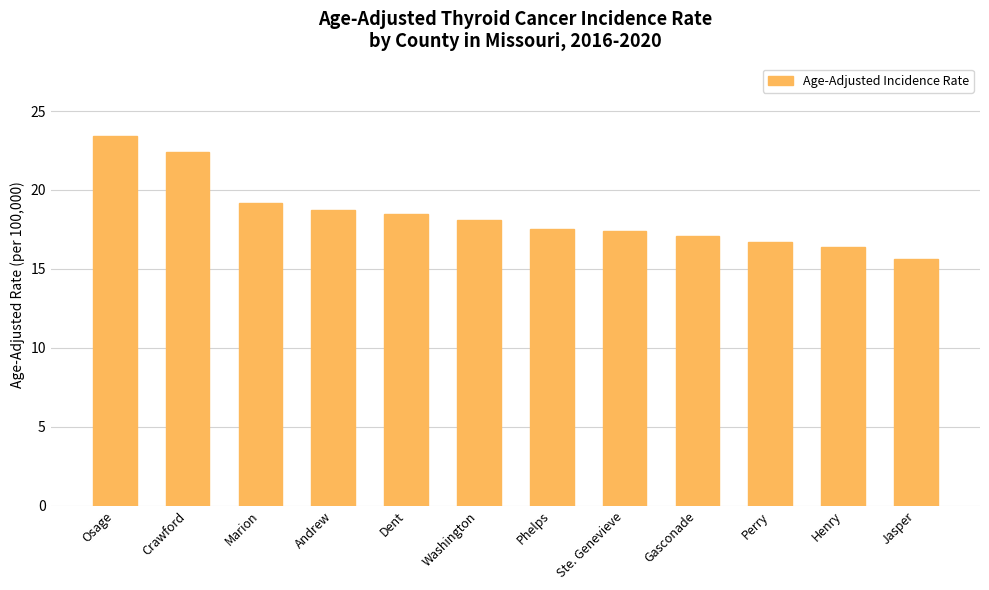

How many values are below 18?

6